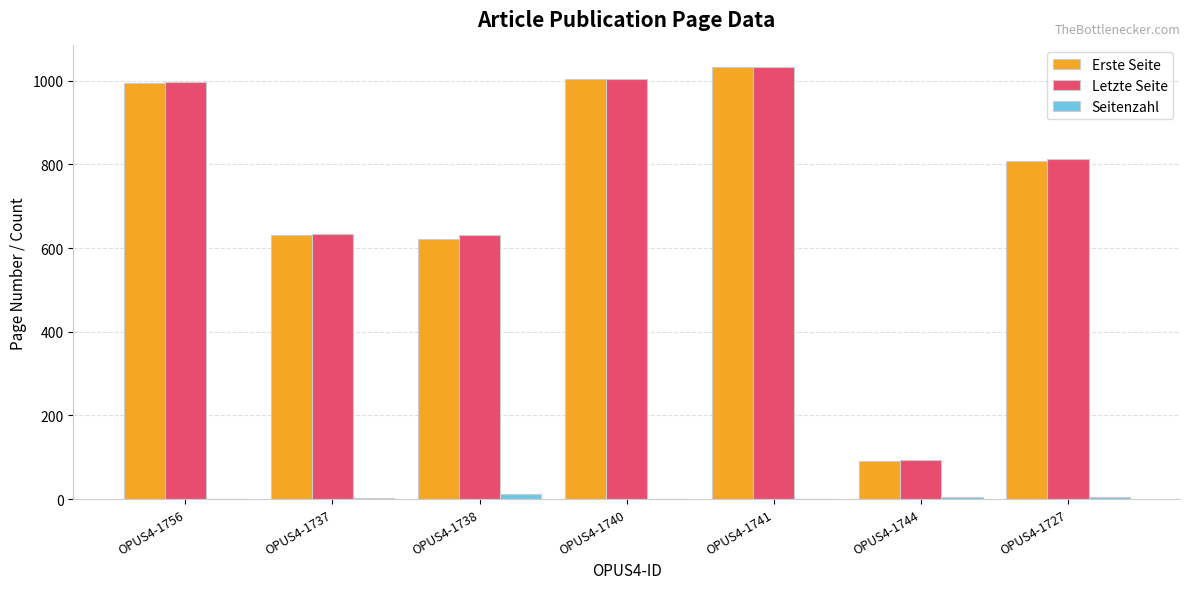

How many categories are shown in the chart?

7